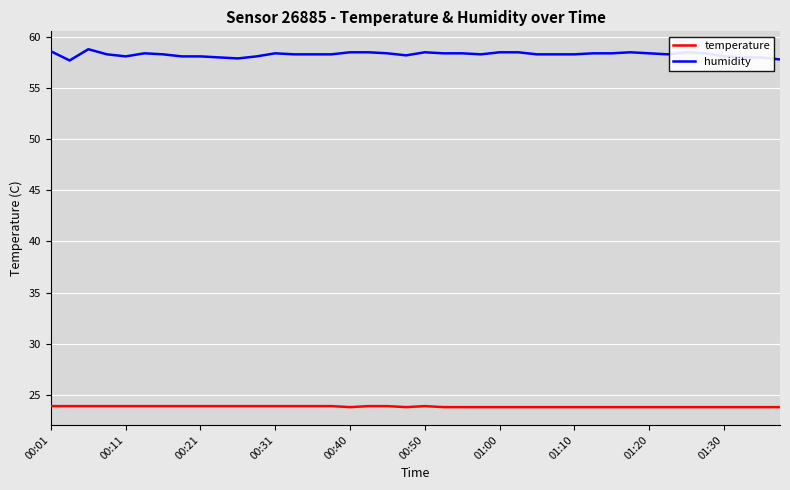

Rank the series by their maximum value, from lowest to highest.

temperature, humidity